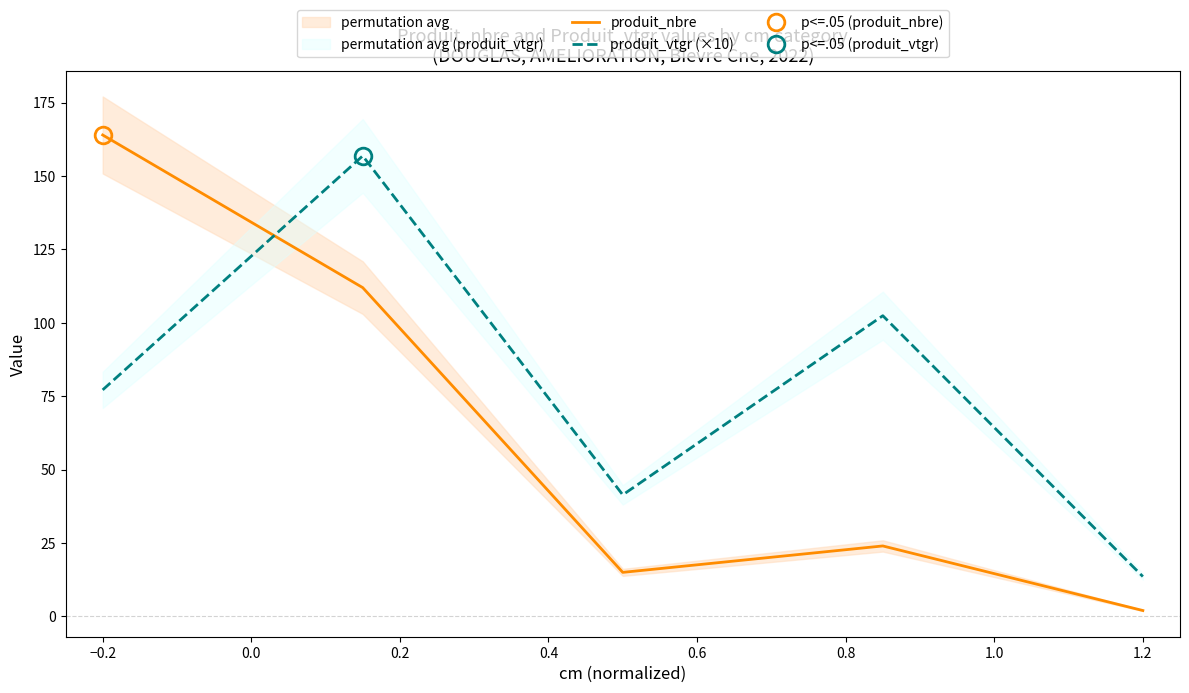

True or false: produit_nbre and produit_vtgr (×10) intersect in this chart.

True